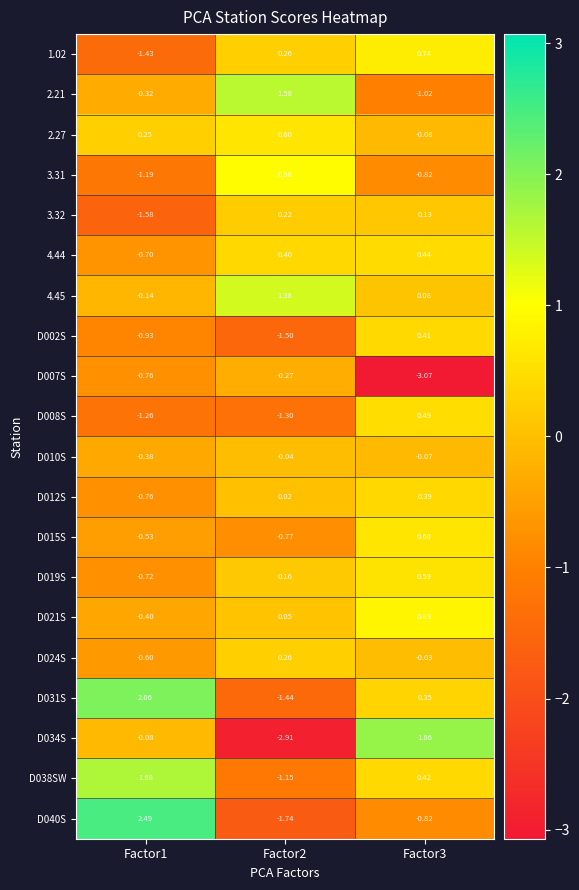

What is the difference between the highest and lowest values at Factor2?

4.5